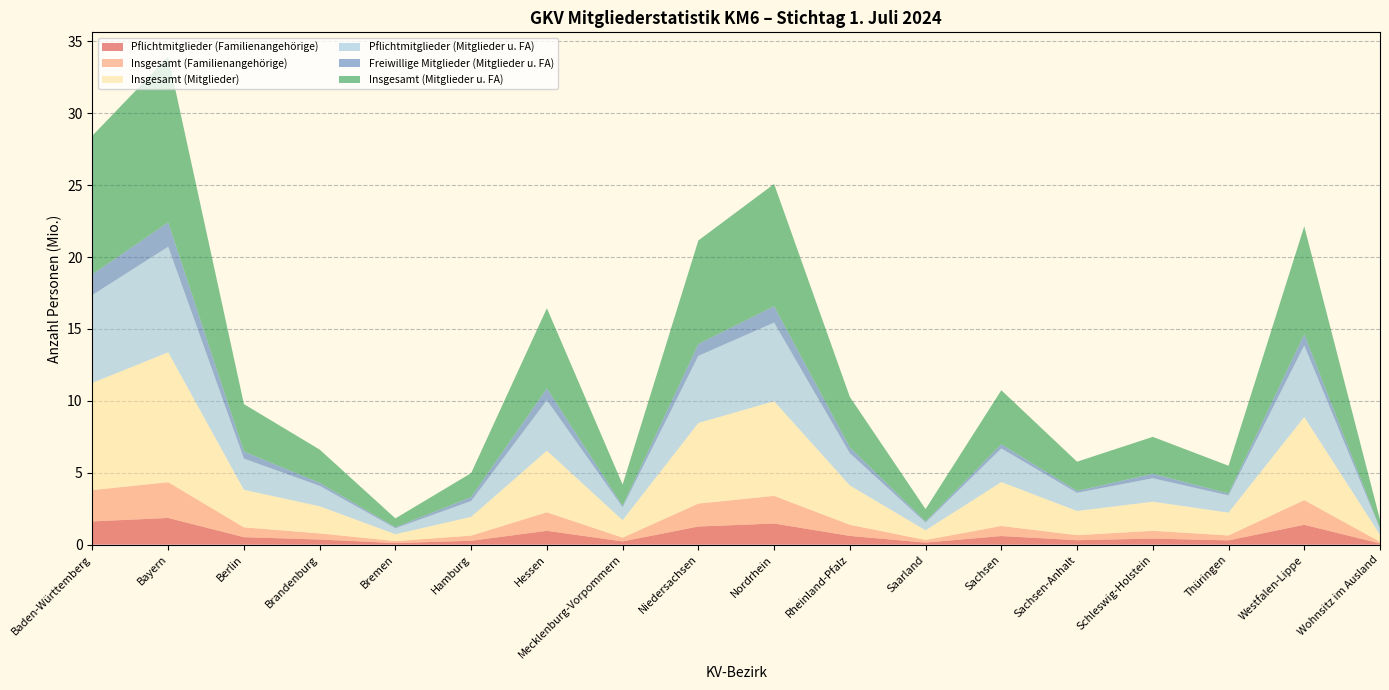

Reading right to left, transcribe all the data shown in this chart.

Pflichtmitglieder (Familienangehörige): Wohnsitz im Ausland=84920	Westfalen-Lippe=1381234	Thüringen=297812	Schleswig-Holstein=422004	Sachsen-Anhalt=309072	Sachsen=600115	Saarland=143560	Rheinland-Pfalz=608129	Nordrhein=1470327	Niedersachsen=1260955	Mecklenburg-Vorpommern=225631	Hessen=962541	Hamburg=268794	Bremen=110747	Brandenburg=357371	Berlin=520856	Bayern=1857181	Baden-Württemberg=1616206
Insgesamt (Familienangehörige): Wohnsitz im Ausland=111225	Westfalen-Lippe=1715823	Thüringen=341642	Schleswig-Holstein=542070	Sachsen-Anhalt=351784	Sachsen=698537	Saarland=180063	Rheinland-Pfalz=775863	Nordrhein=1922844	Niedersachsen=1594822	Mecklenburg-Vorpommern=261609	Hessen=1289336	Hamburg=359772	Bremen=136401	Brandenburg=426313	Berlin=682213	Bayern=2484881	Baden-Württemberg=2181659
Insgesamt (Mitglieder): Wohnsitz im Ausland=494479	Westfalen-Lippe=5782104	Thüringen=1591820	Schleswig-Holstein=2022930	Sachsen-Anhalt=1682016	Sachsen=3056349	Saarland=674054	Rheinland-Pfalz=2732617	Nordrhein=6579276	Niedersachsen=5608434	Mecklenburg-Vorpommern=1214470	Hessen=4284129	Hamburg=1306214	Bremen=478378	Brandenburg=1886754	Berlin=2612357	Bayern=9035779	Baden-Württemberg=7458872
Pflichtmitglieder (Mitglieder u. FA): Wohnsitz im Ausland=405192	Westfalen-Lippe=4975625	Thüringen=1192436	Schleswig-Holstein=1630549	Sachsen-Anhalt=1260387	Sachsen=2336299	Saarland=537576	Rheinland-Pfalz=2244474	Nordrhein=5469445	Niedersachsen=4667482	Mecklenburg-Vorpommern=899167	Hessen=3507846	Hamburg=1099403	Bremen=415734	Brandenburg=1421878	Berlin=2166638	Bayern=7343096	Baden-Württemberg=6112114
Freiwillige Mitglieder (Mitglieder u. FA): Wohnsitz im Ausland=41533	Westfalen-Lippe=786995	Thüringen=131236	Schleswig-Holstein=314977	Sachsen-Anhalt=131509	Sachsen=295035	Saarland=83596	Rheinland-Pfalz=407888	Nordrhein=1141290	Niedersachsen=821428	Mecklenburg-Vorpommern=104774	Hessen=826606	Hamburg=275524	Bremen=71106	Brandenburg=207287	Berlin=498157	Bayern=1691569	Baden-Württemberg=1439259
Insgesamt (Mitglieder u. FA): Wohnsitz im Ausland=605704	Westfalen-Lippe=7497927	Thüringen=1933462	Schleswig-Holstein=2565000	Sachsen-Anhalt=2033800	Sachsen=3754886	Saarland=854117	Rheinland-Pfalz=3508480	Nordrhein=8502120	Niedersachsen=7203256	Mecklenburg-Vorpommern=1476079	Hessen=5573465	Hamburg=1665986	Bremen=614779	Brandenburg=2313067	Berlin=3294570	Bayern=11520660	Baden-Württemberg=9640531